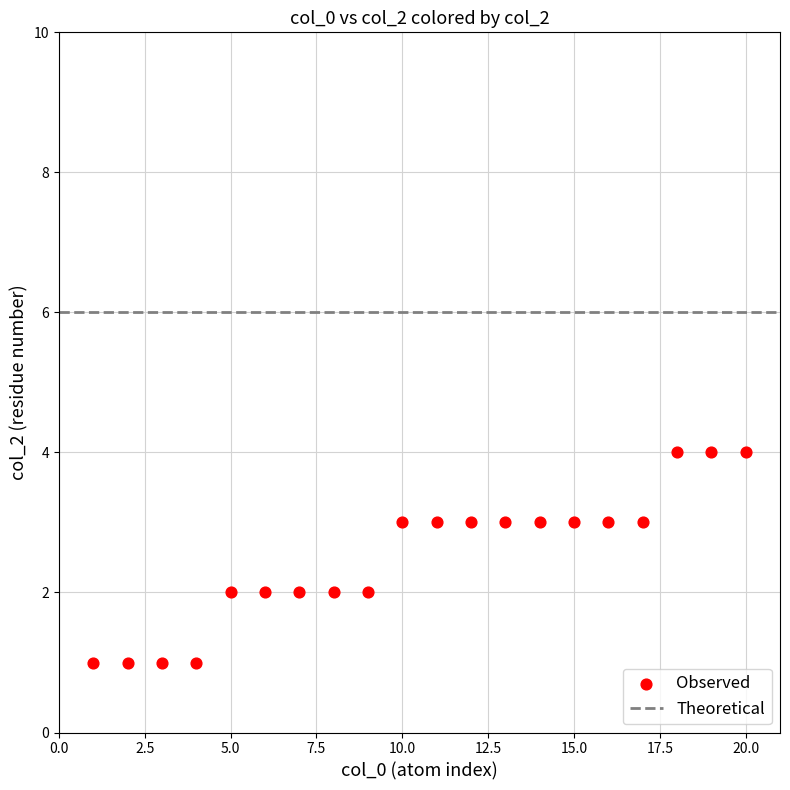

What is the range of Y values (max minus min)?

3